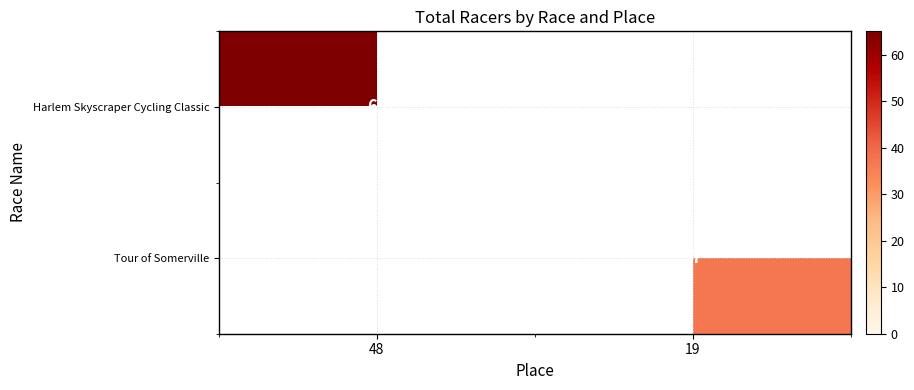

True or false: Tour of Somerville has a value of 16.5 at 19.

False